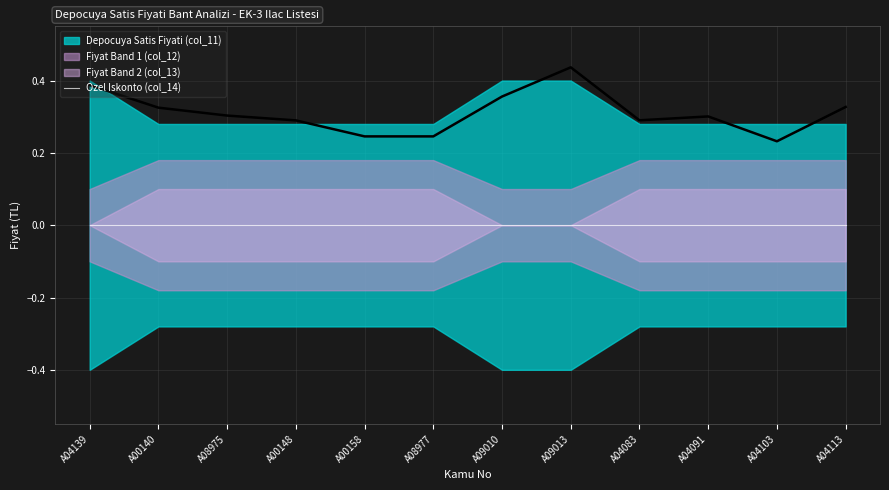

Which series has the widest spread of values?

Depocuya Satis Fiyati (col_11)